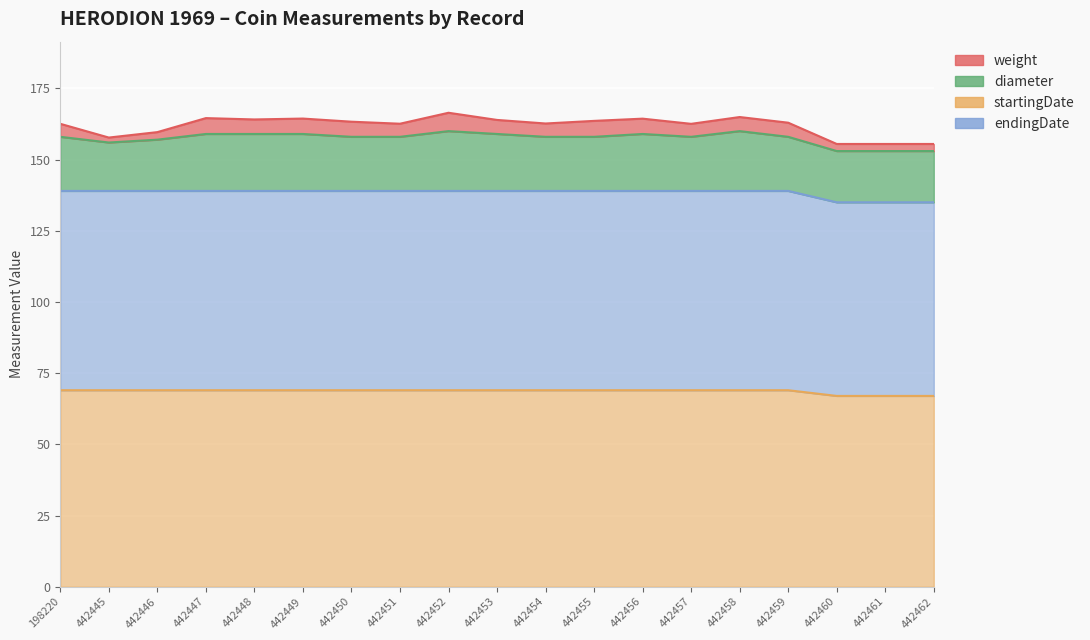

Rank the categories by startingDate value from highest to lowest.

198220, 442445, 442446, 442447, 442448, 442449, 442450, 442451, 442452, 442453, 442454, 442455, 442456, 442457, 442458, 442459, 442460, 442461, 442462